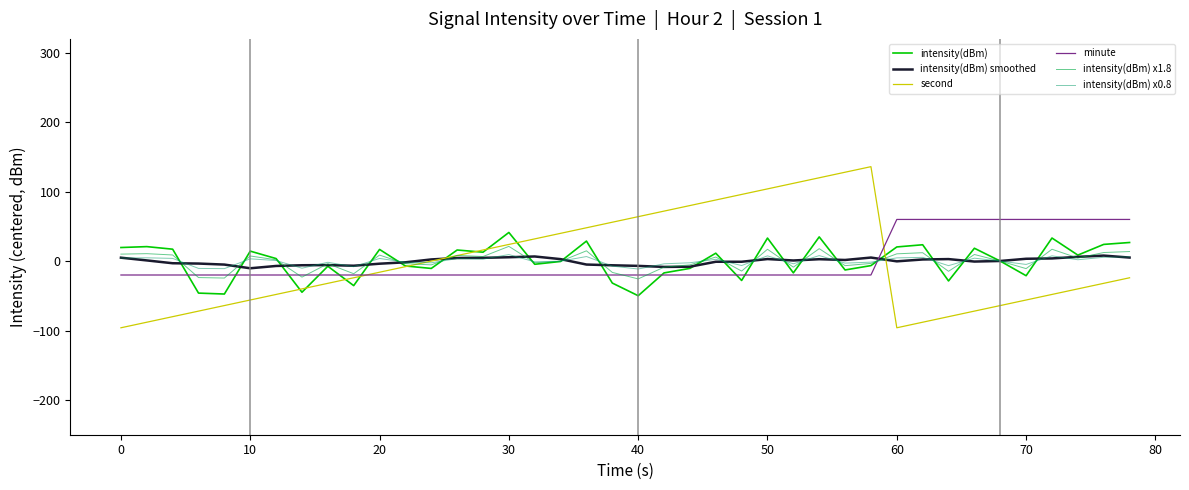

Is this an area chart (filled region under the line)?

No